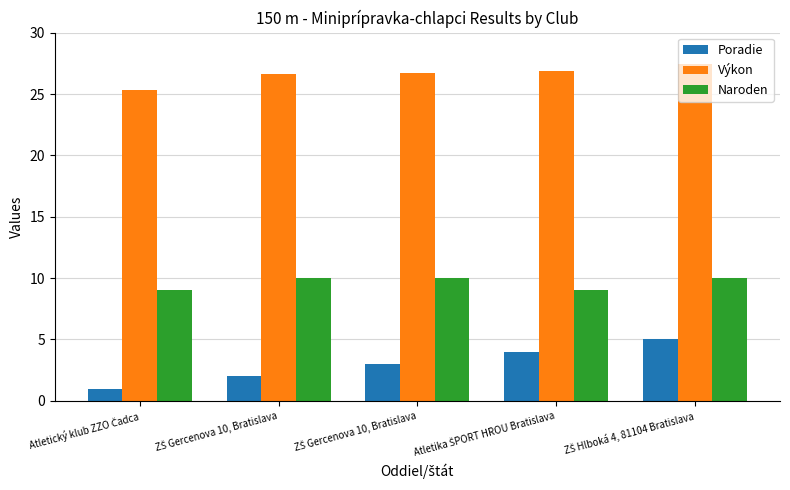

Which series changed the most between Atletický klub ZZO Čadca and ZŠ Gercenova 10, Bratislava?

Výkon